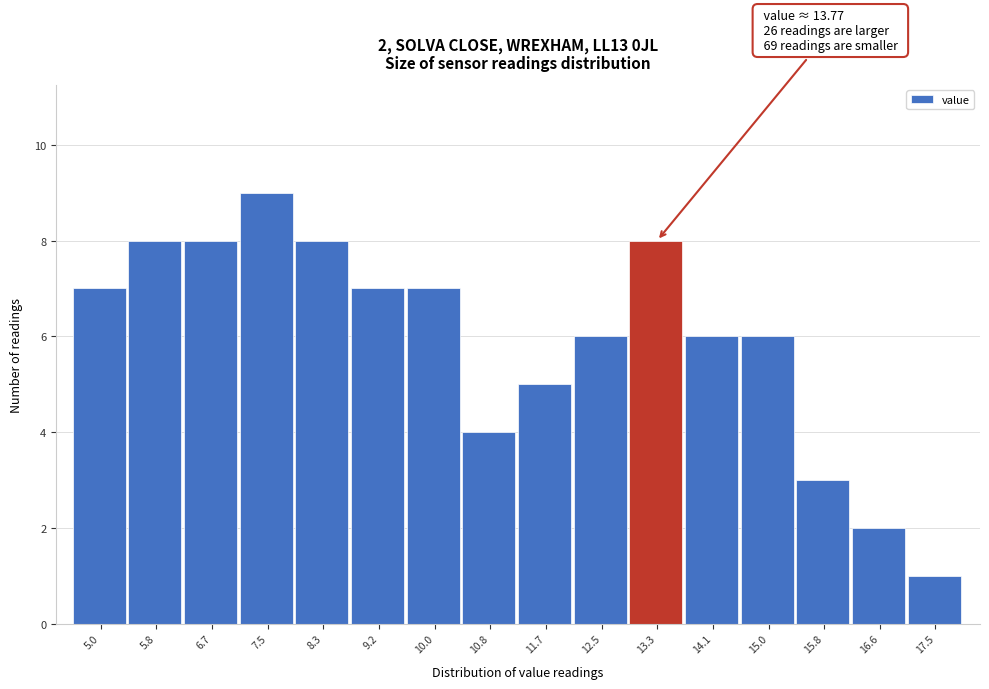

Reading left to right, what are all the values shown in this chart?

5.0=7	5.8=8	6.7=8	7.5=9	8.3=8	9.2=7	10.0=7	10.8=4	11.7=5	12.5=6	13.3=8	14.1=6	15.0=6	15.8=3	16.6=2	17.5=1